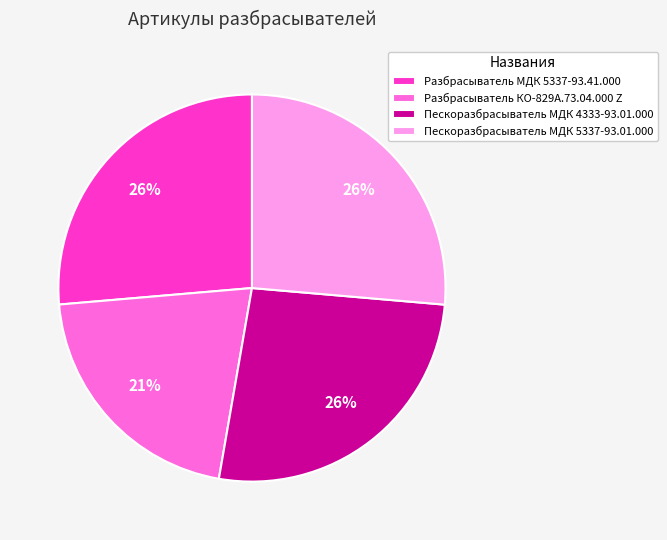

To the nearest percent, what is the average slice percentage?

25%